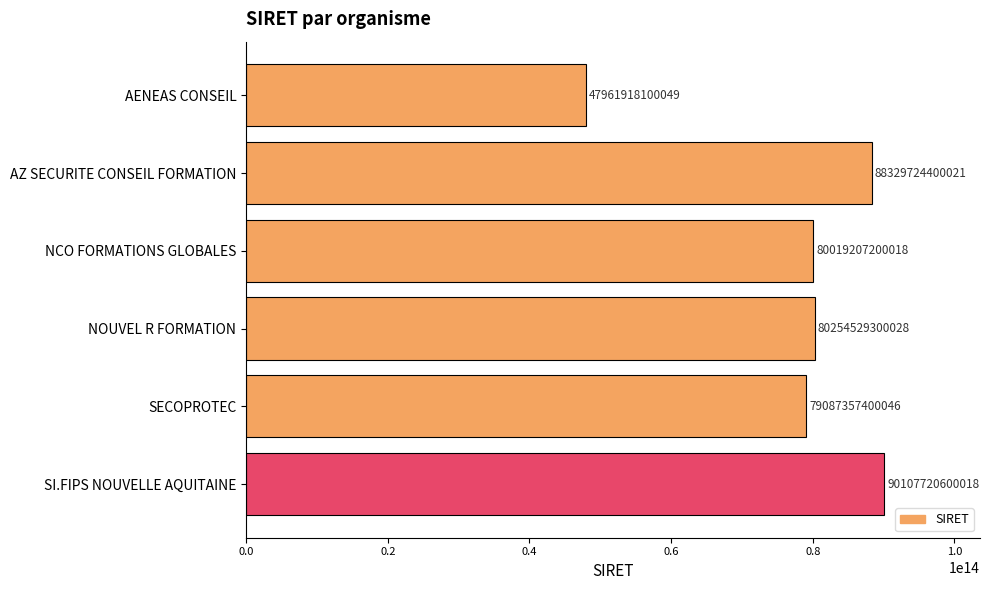

What position from the top is NOUVEL R FORMATION?

4